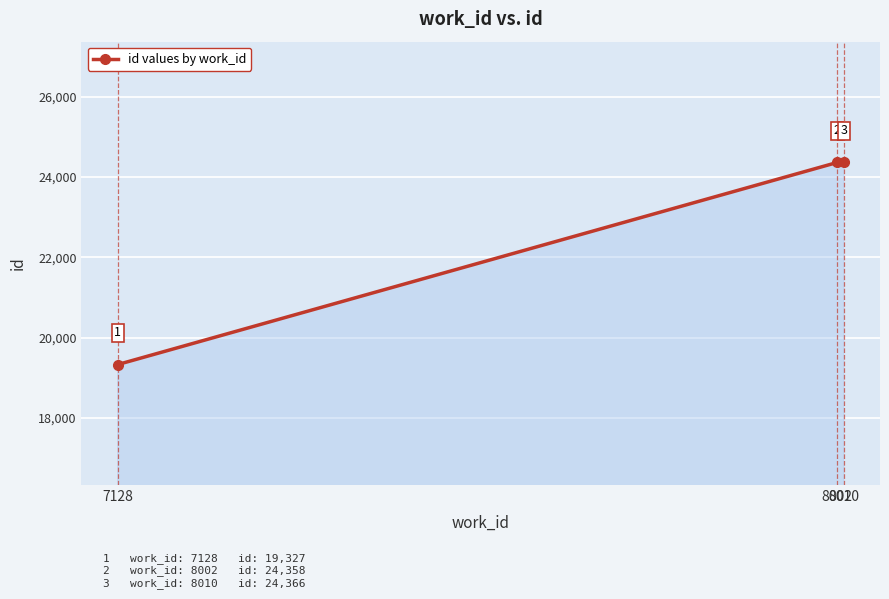

The chart shows a value of 24358 at 8002. True or false?

True